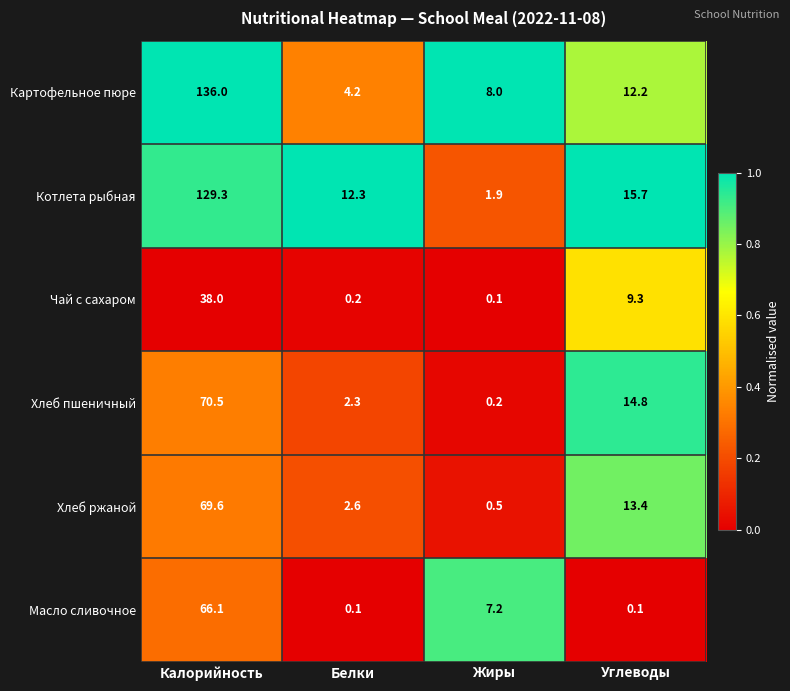

Which series has the largest total across all categories?

Картофельное пюре